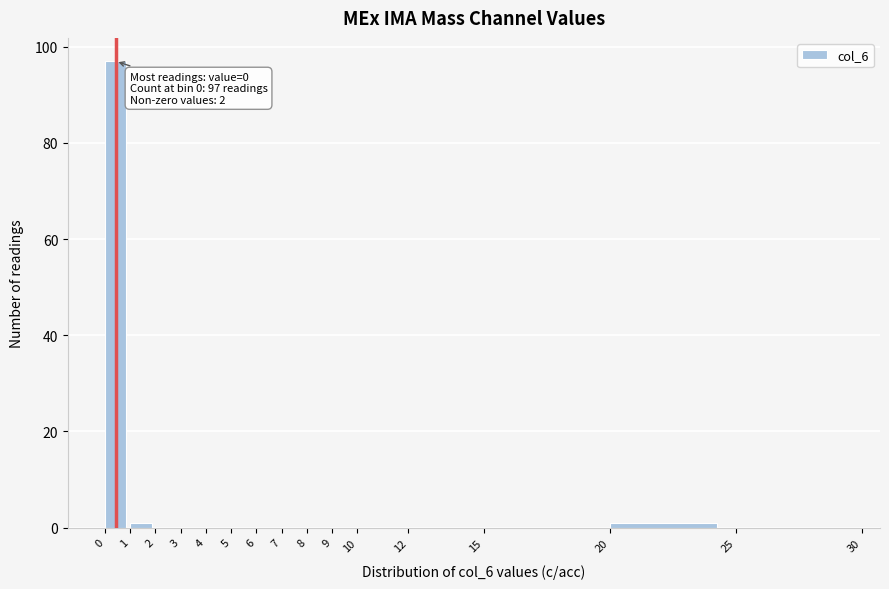

Over which range of the x-axis is the bar tallest?

0 to 1